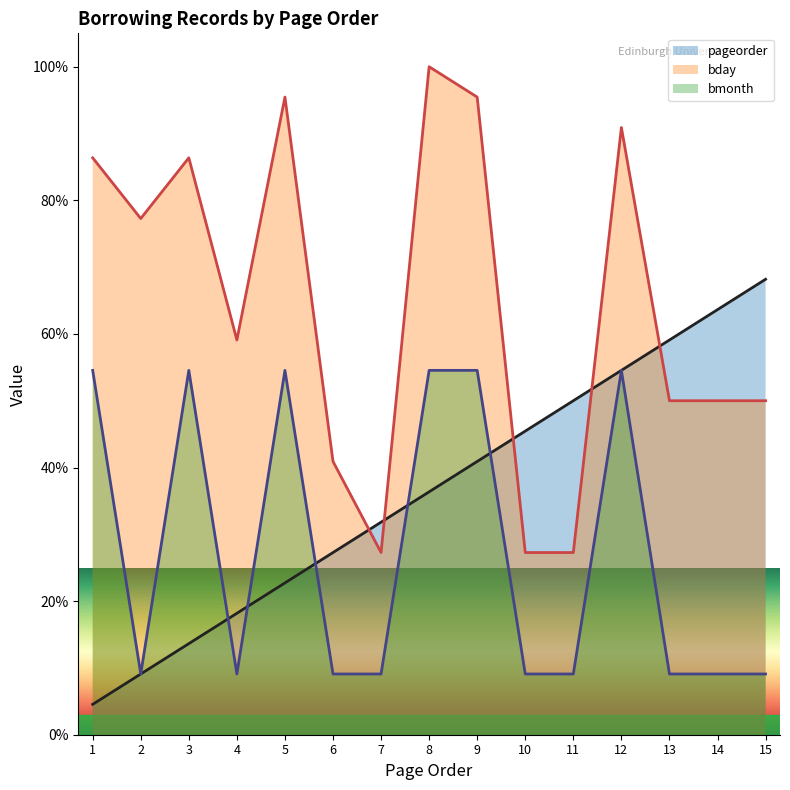

What is the total value across all series at 6?

77.3